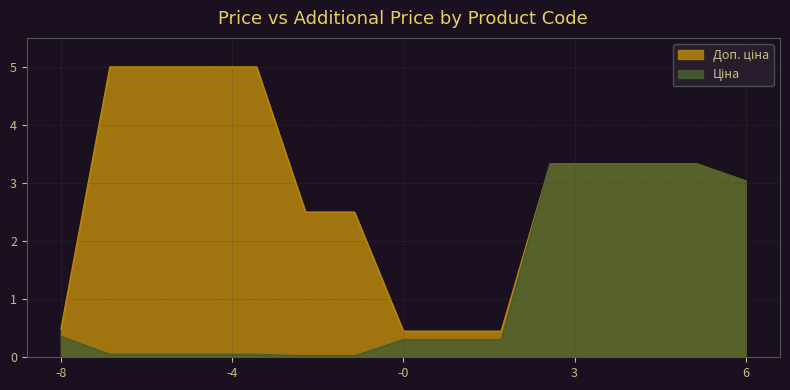

True or false: Доп. ціна and Ціна intersect in this chart.

False